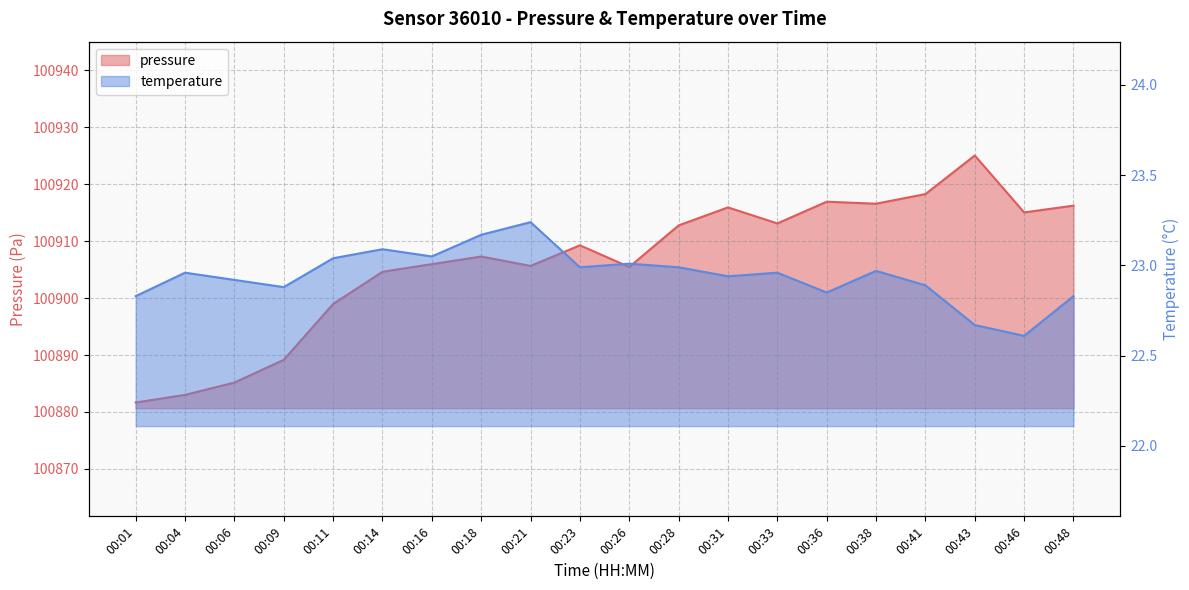

What is the difference between the maximum and minimum values in the temperature series?

0.6